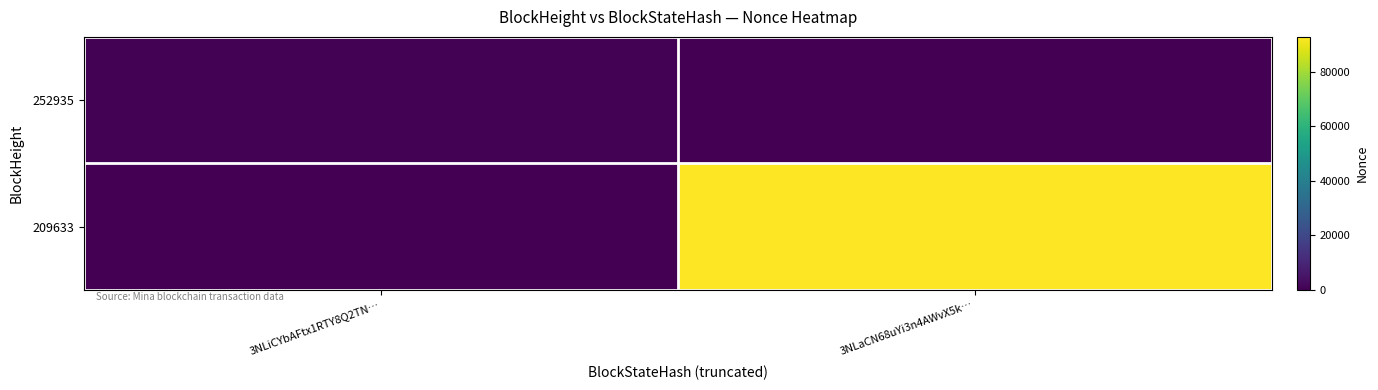

Reading left to right, what are all the values shown in this chart?

252935: 3NLiCYbAFtx1RTY8Q2TN…=564	3NLaCN68uYi3n4AWvX5k…=0
209633: 3NLiCYbAFtx1RTY8Q2TN…=0	3NLaCN68uYi3n4AWvX5k…=92746